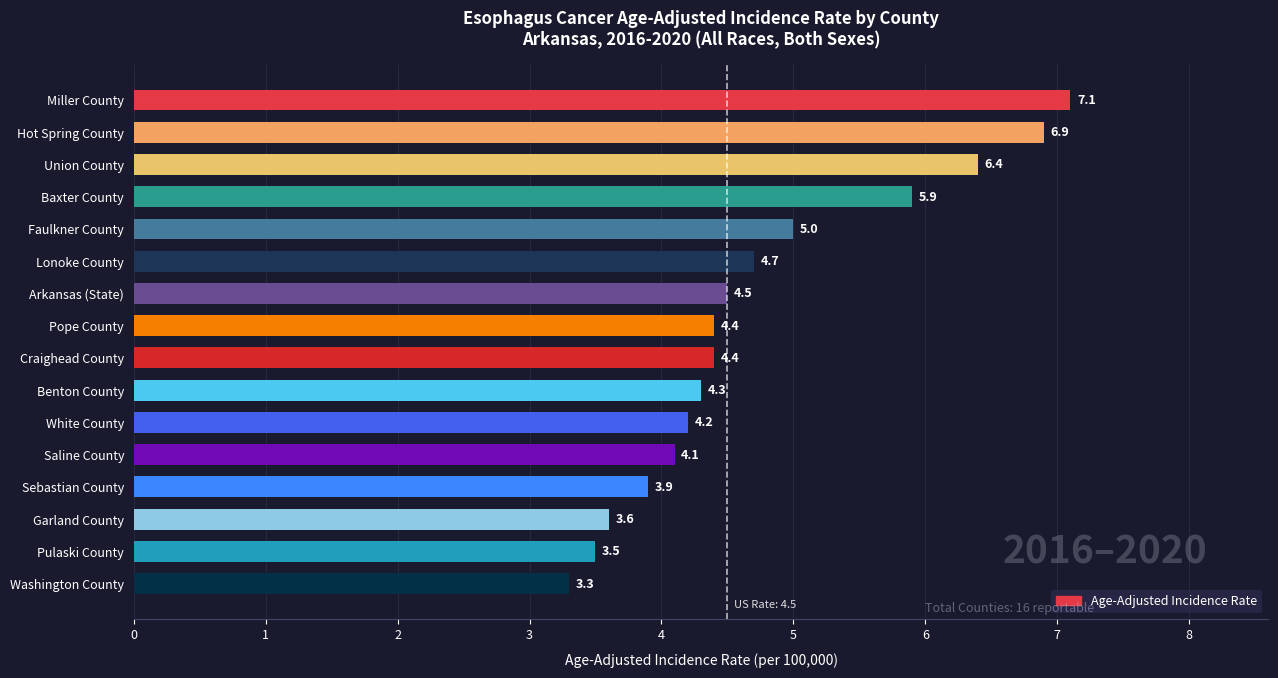

Where is the data nearest to the value 5?

Faulkner County